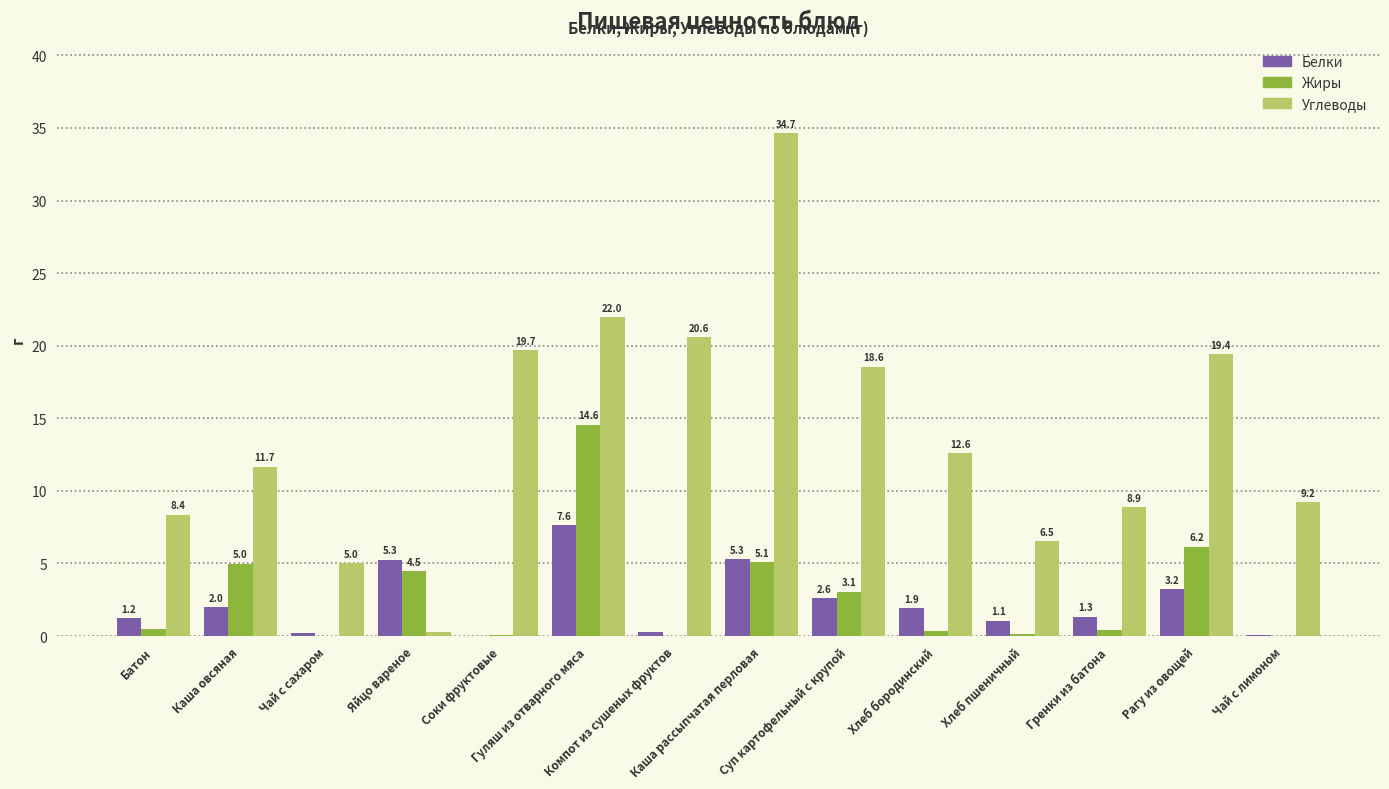

Which series has the largest total across all categories?

Углеводы